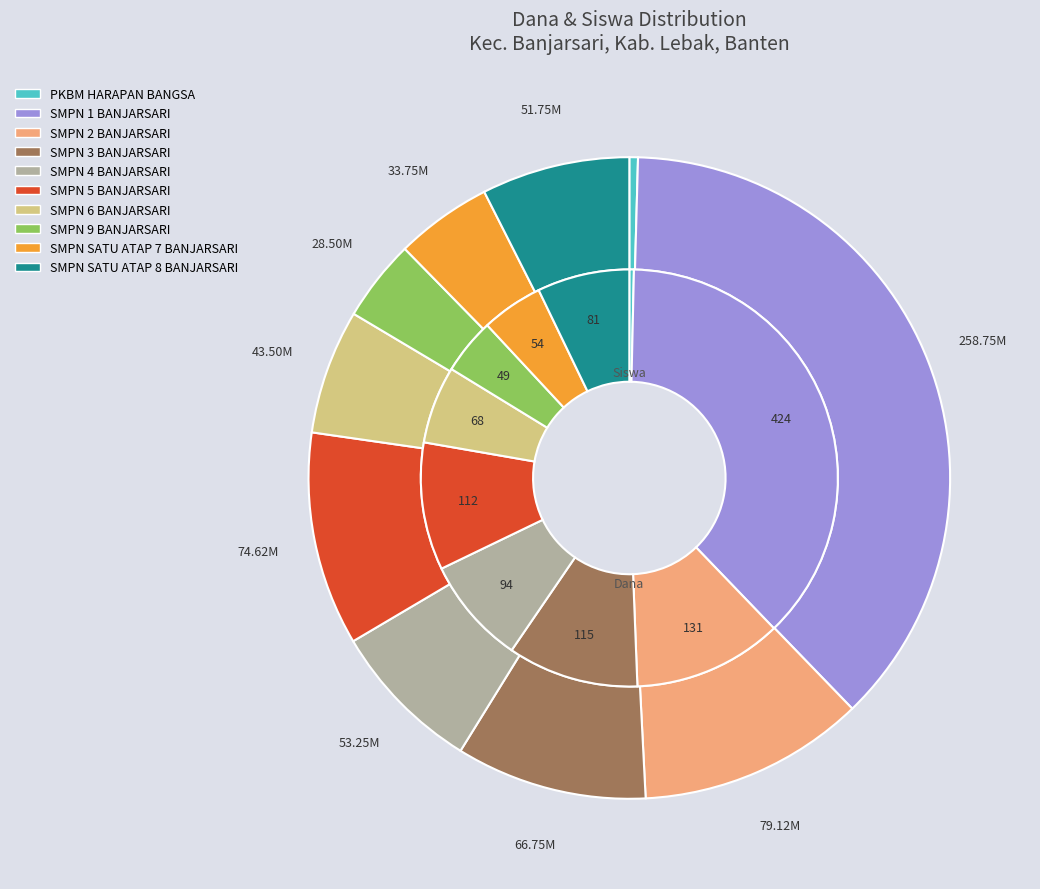

To the nearest percent, what portion does SMPN 4 BANJARSARI represent?

8%